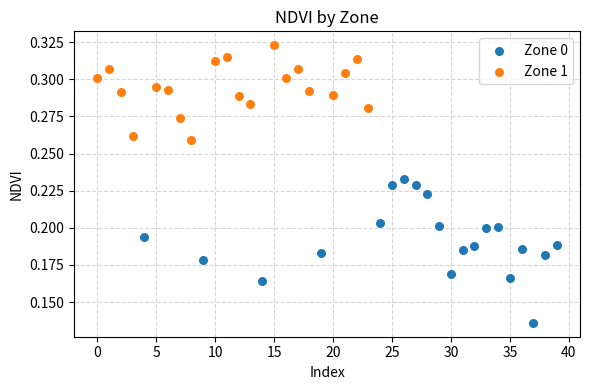

Which series reaches the minimum Y coordinate?

Zone 0